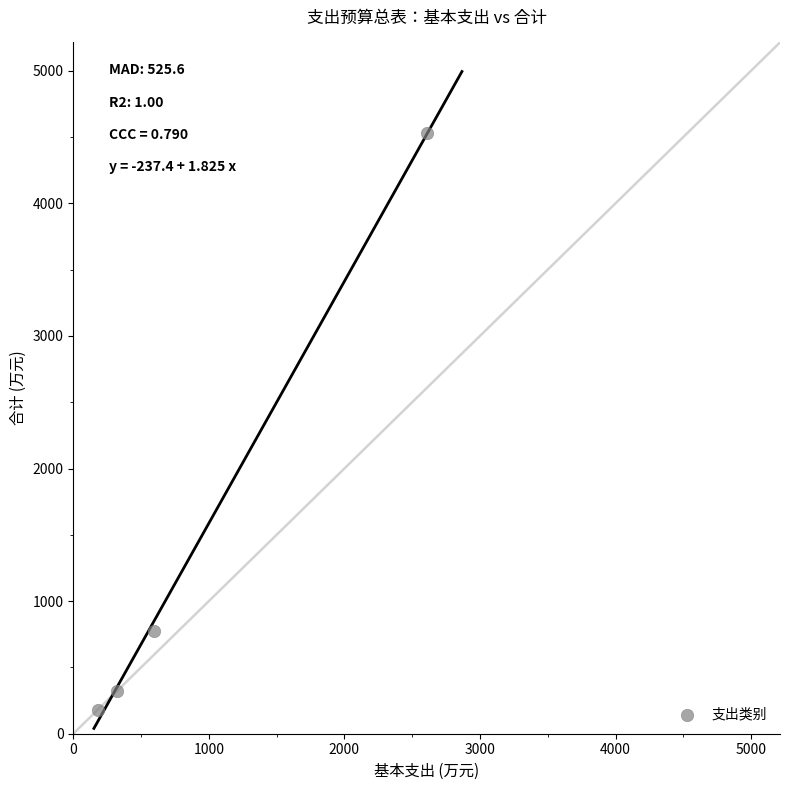

What is the range of Y values (max minus min)?

4354.0